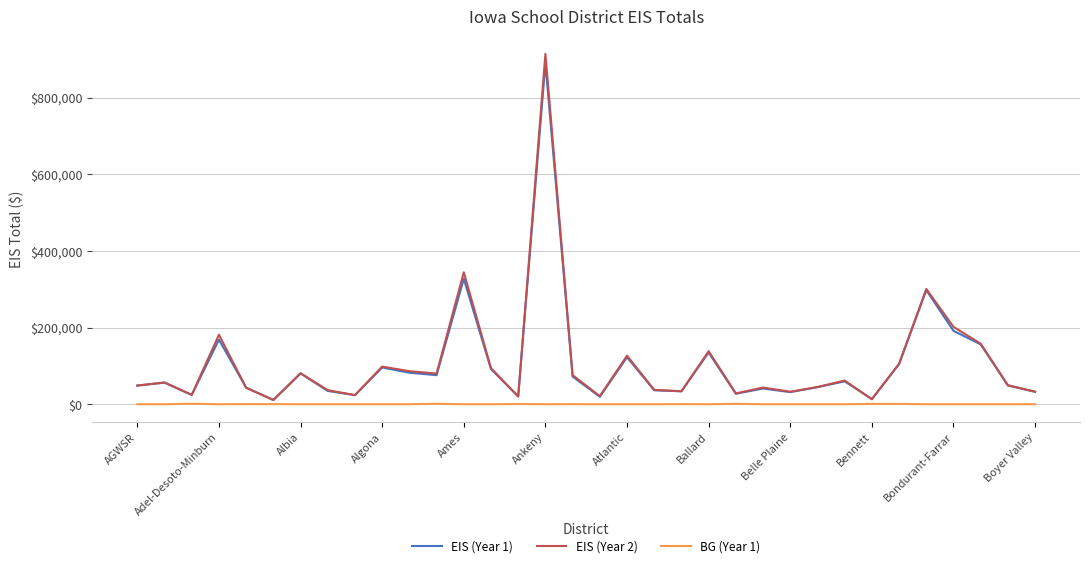

What is the highest value of the EIS (Year 1) series?

890293